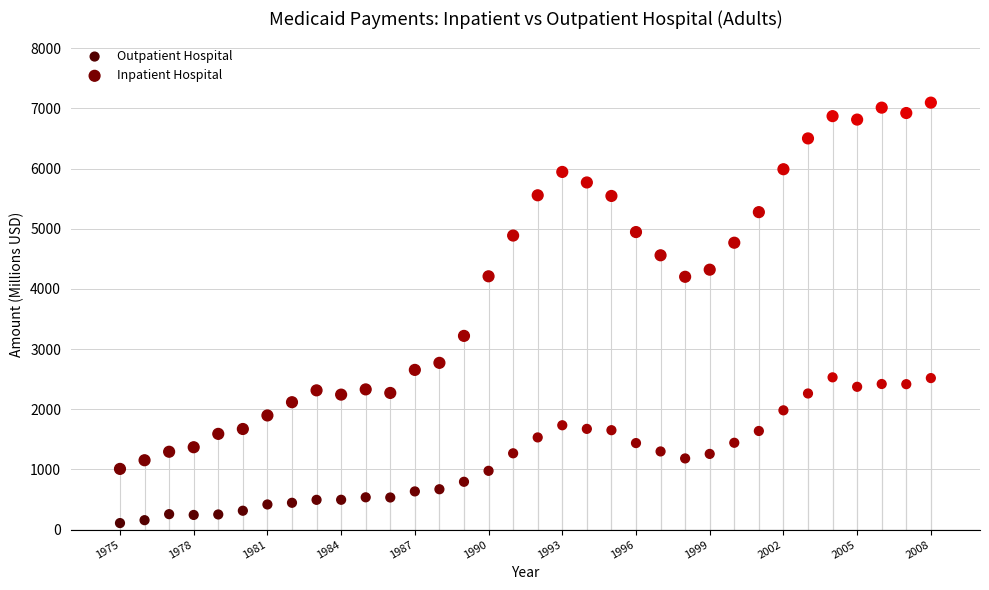

Which series reaches the maximum Y coordinate?

Inpatient Hospital